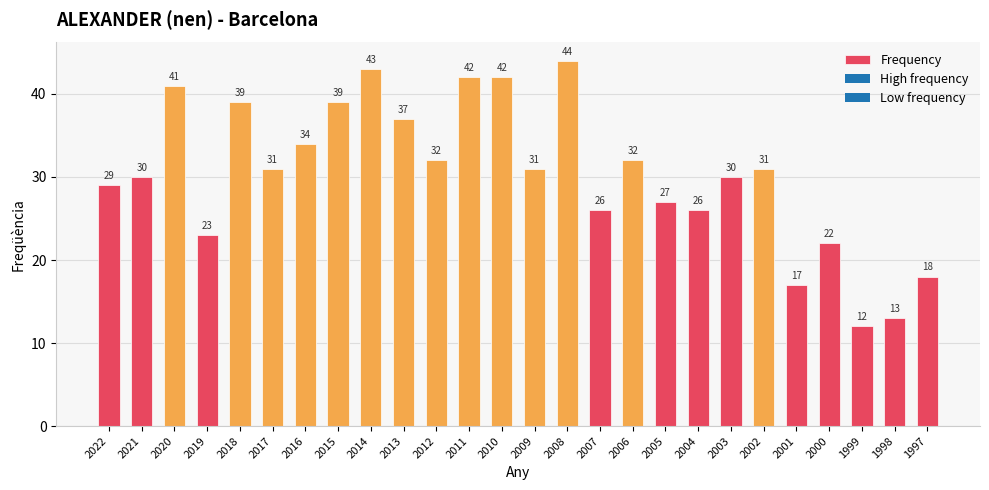

What is the ratio of the value at 2001 to the value at 2011?

0.4